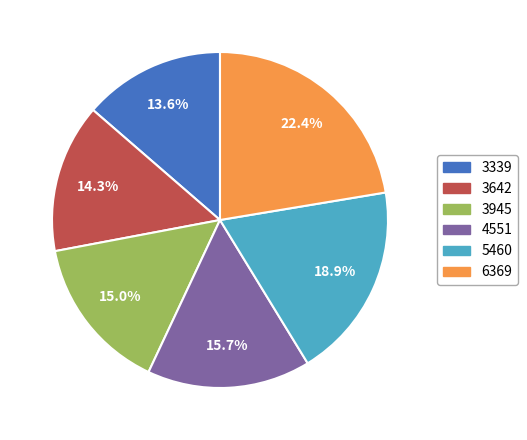

Approximately how many times larger is the value at 3945 compared to 6369?

0.7